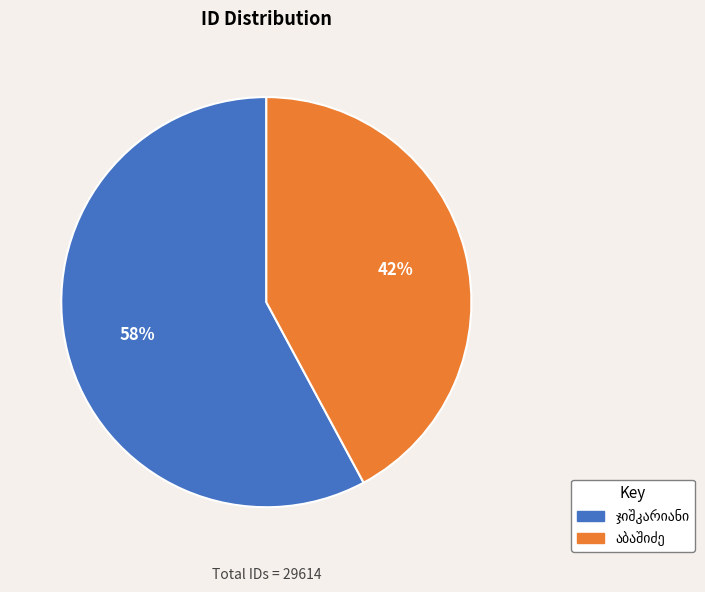

How many segments does this pie chart have?

2